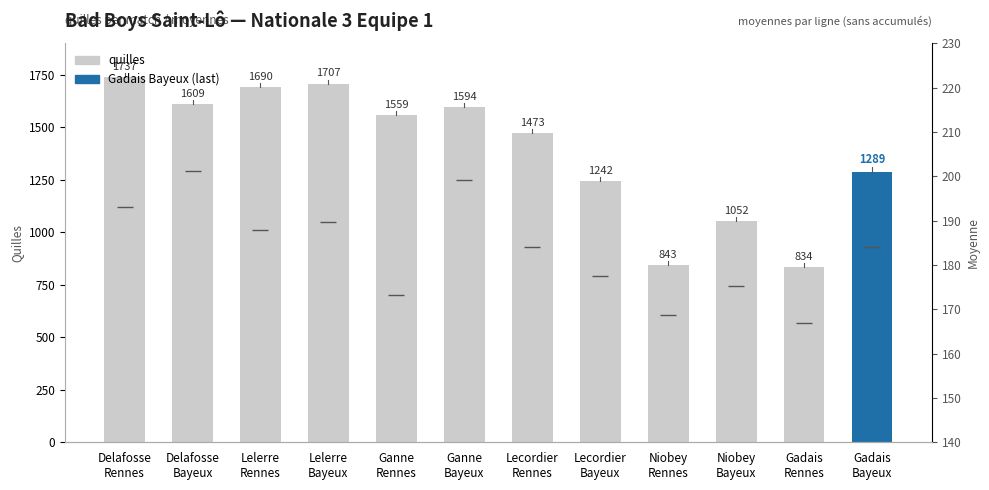

The moyennes series shows 184.1 at Lecordier
Rennes. True or false?

True